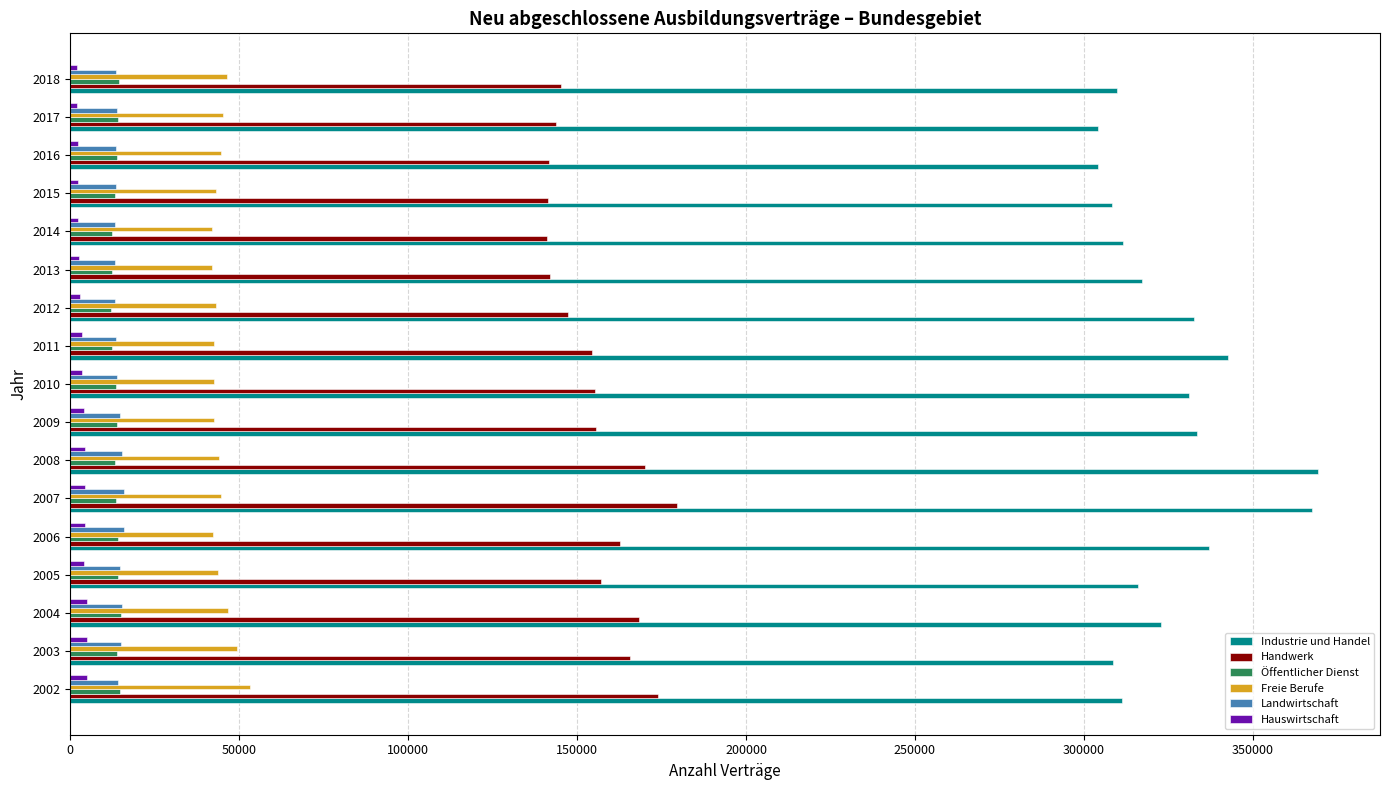

What is the lowest value of the Landwirtschaft series?

13158